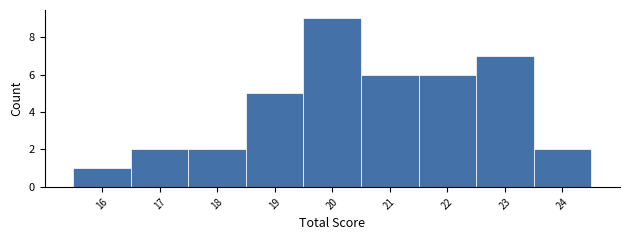

What is the height of the bar covering 19.5 to 20.5 on the x-axis? The values are not printed on the chart, so give them approximately, as read against the axis.

9